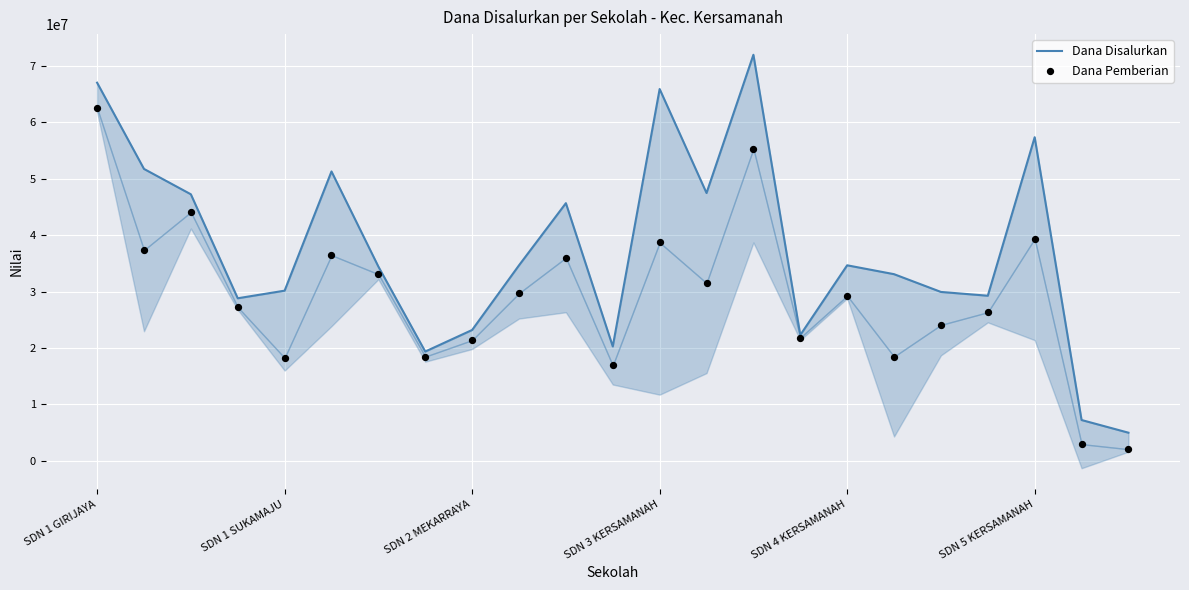

Which series reaches the maximum Y coordinate?

Dana Disalurkan